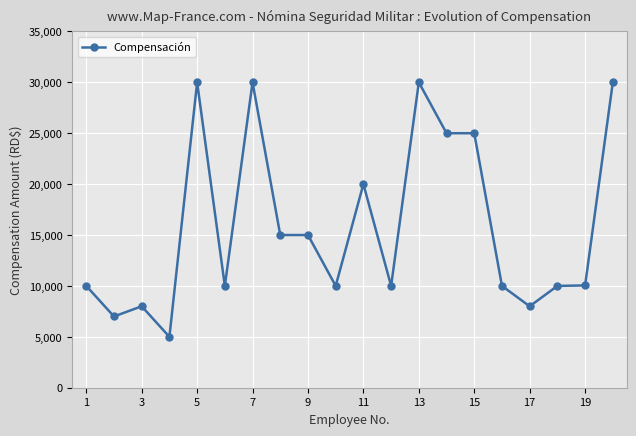

How many lines are shown in the chart?

1